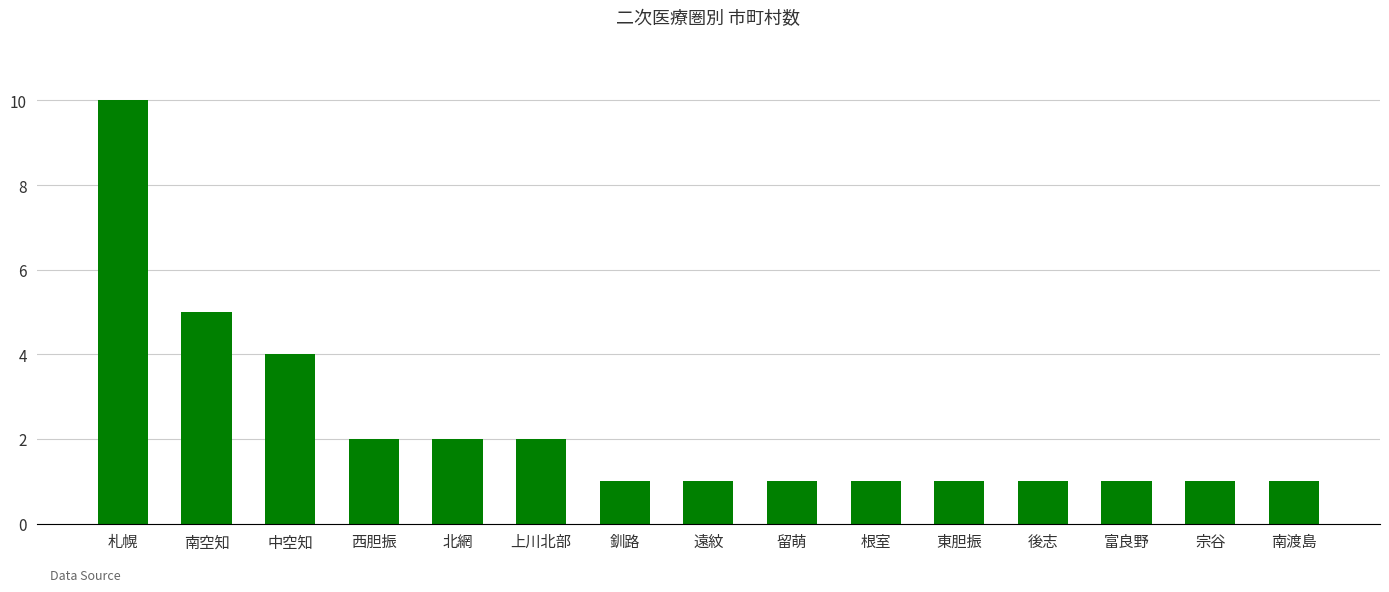

What is the change in value from 南空知 to 上川北部?

-3